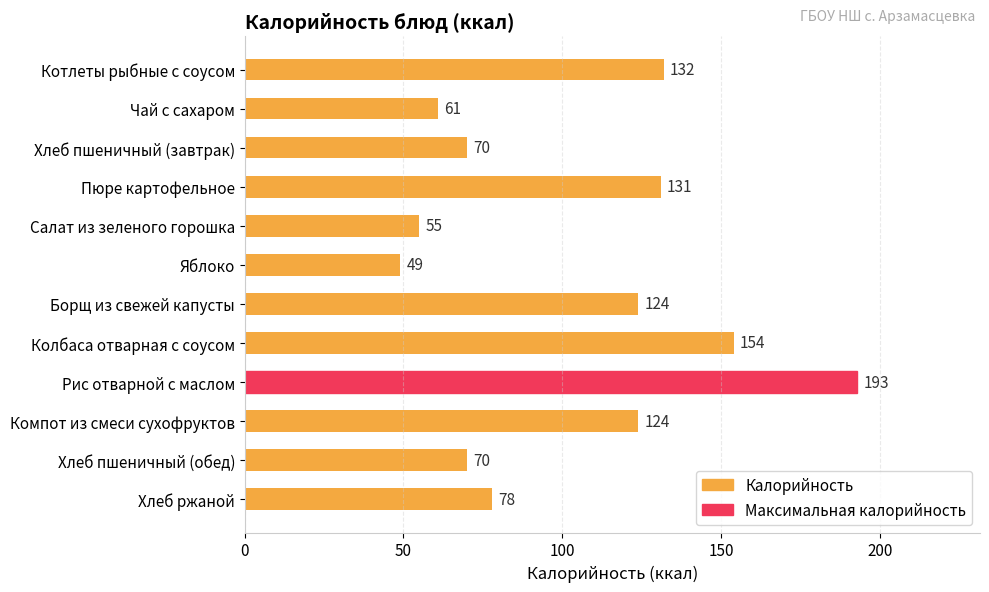

What is the change in value from Пюре картофельное to Рис отварной с маслом?

+62